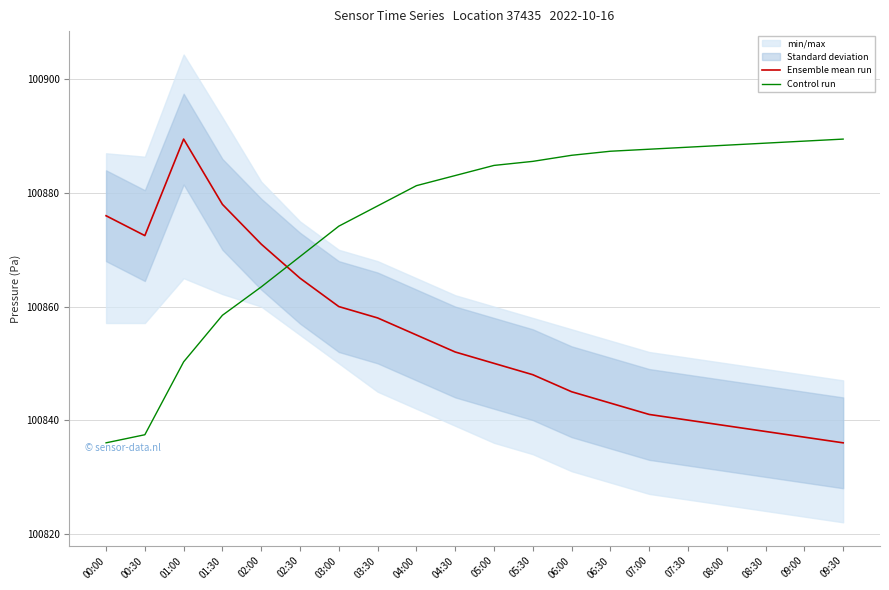

At which label is Ensemble mean run closest to 100862?

03:00